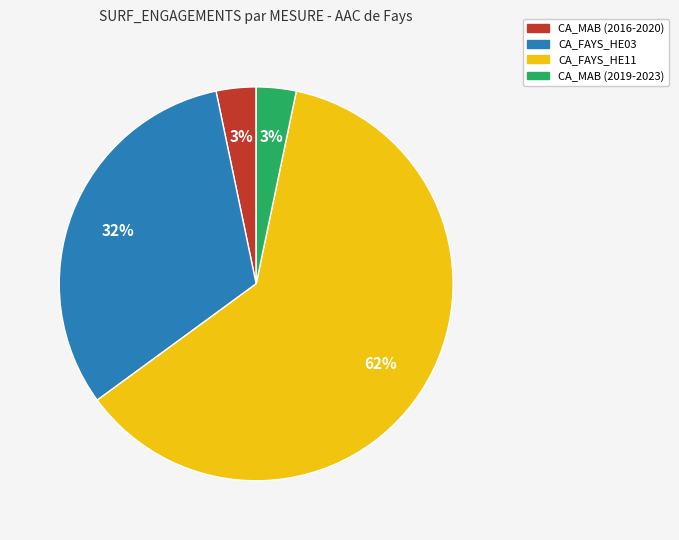

To the nearest percent, what is the combined percentage of CA_MAB (2016-2020) and CA_FAYS_HE11?

65%